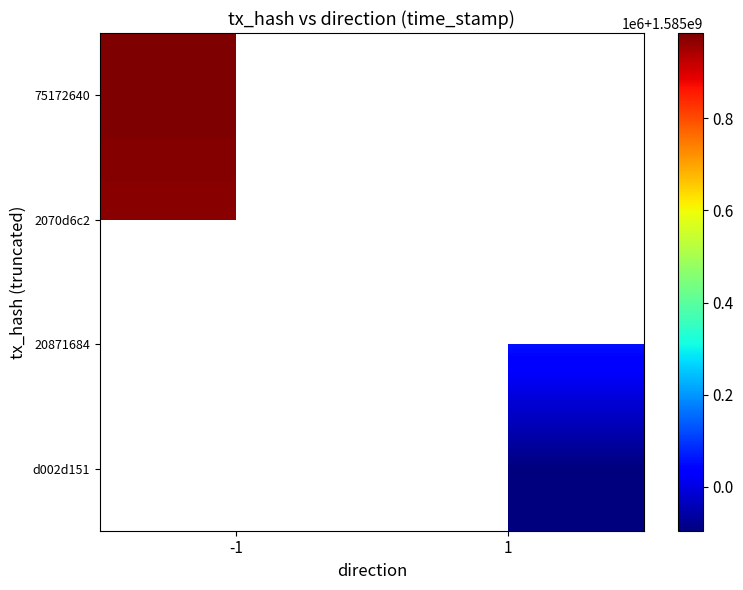

Which category has the lowest value across all series?

1